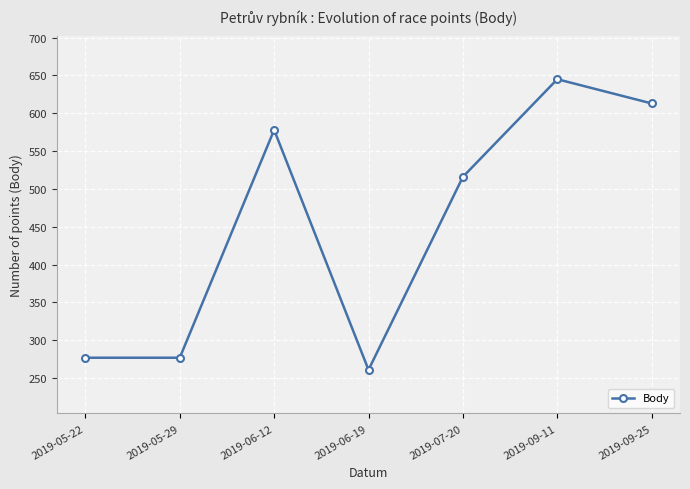

What is the difference between the maximum and second lowest values?

368